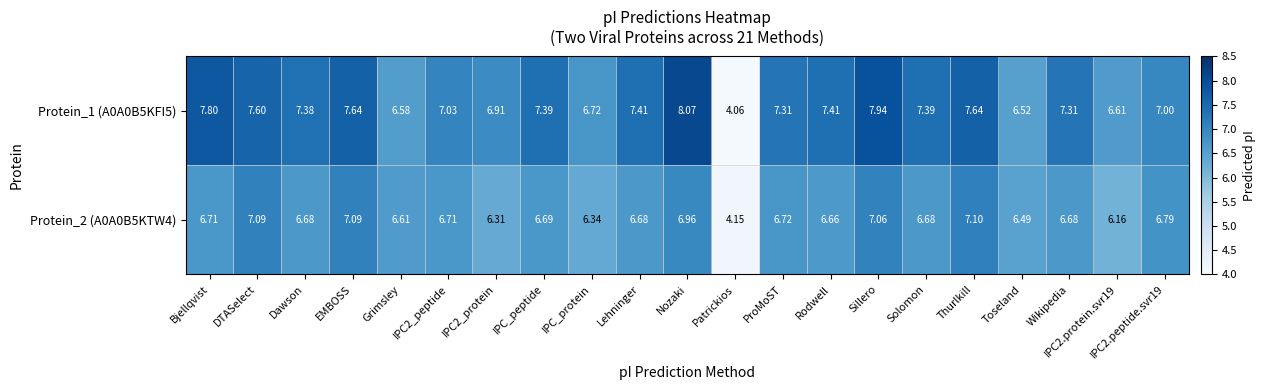

At which category does the chart reach its minimum across all series?

Patrickios